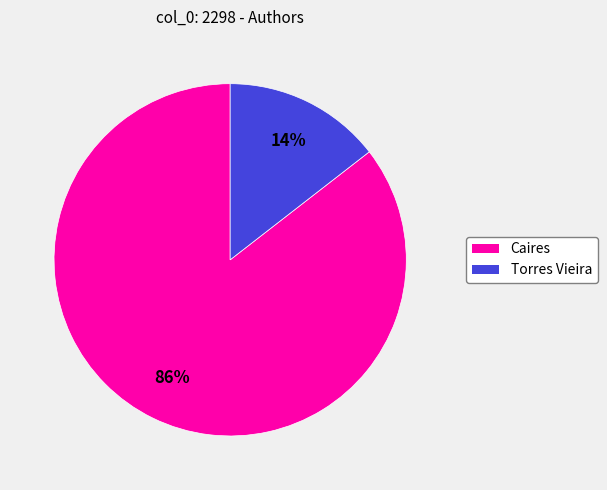

How many segments does this pie chart have?

2